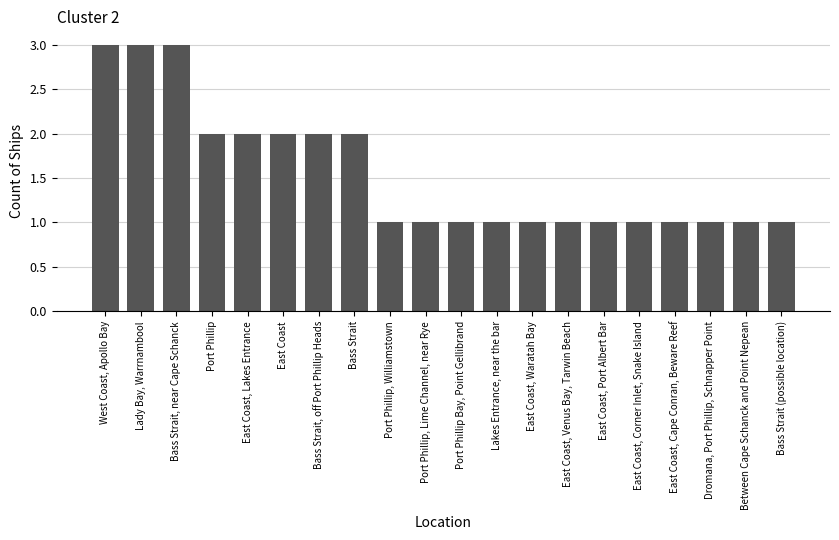

True or false: the data shows 1 at Between Cape Schanck and Point Nepean.

True